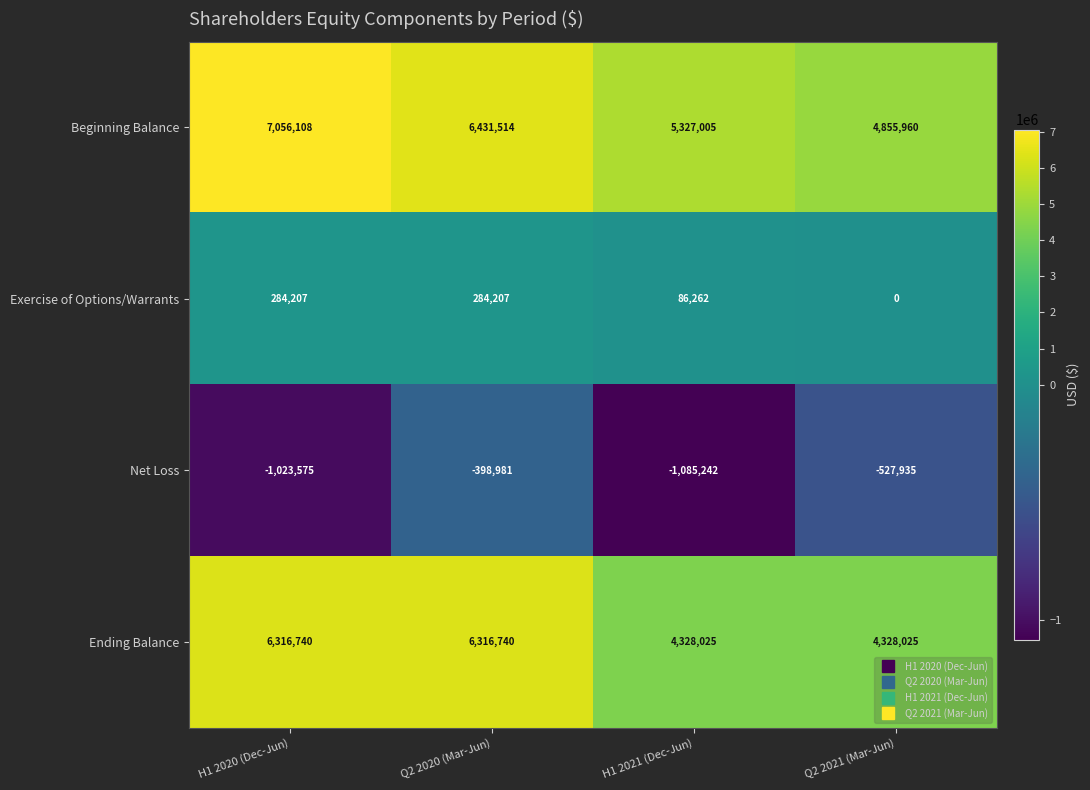

What is the maximum value shown in the chart?

7056108